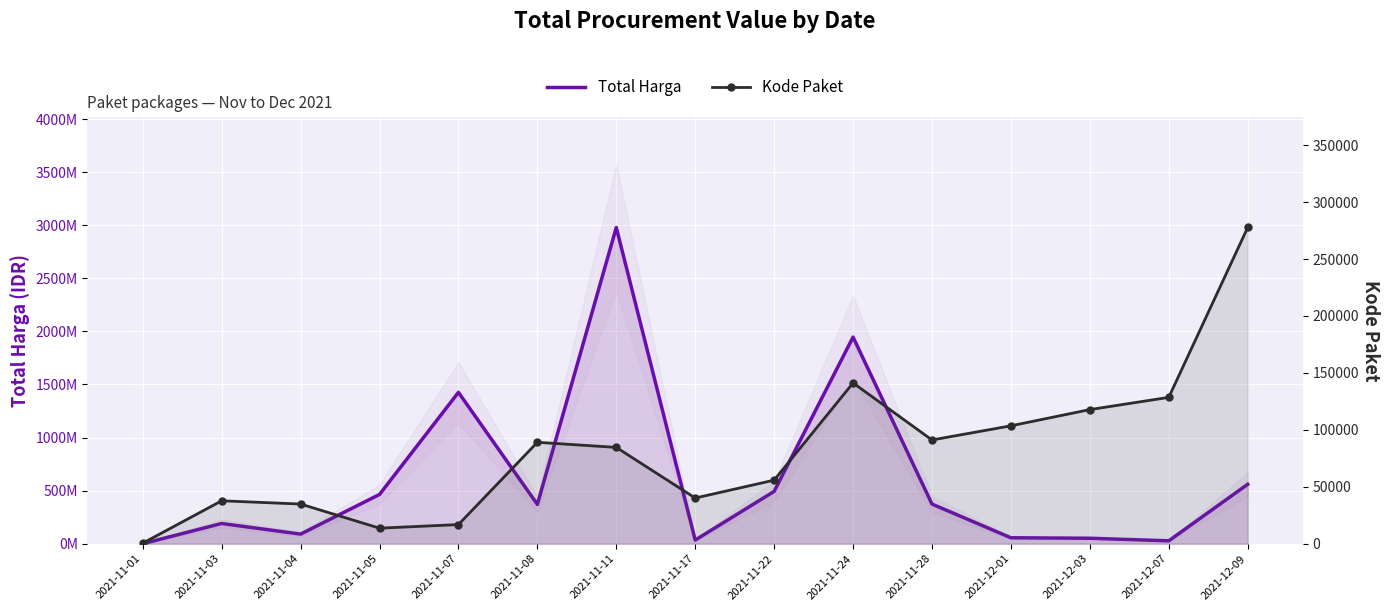

What is the difference between the maximum and minimum values in the Total Harga series?

2978619640